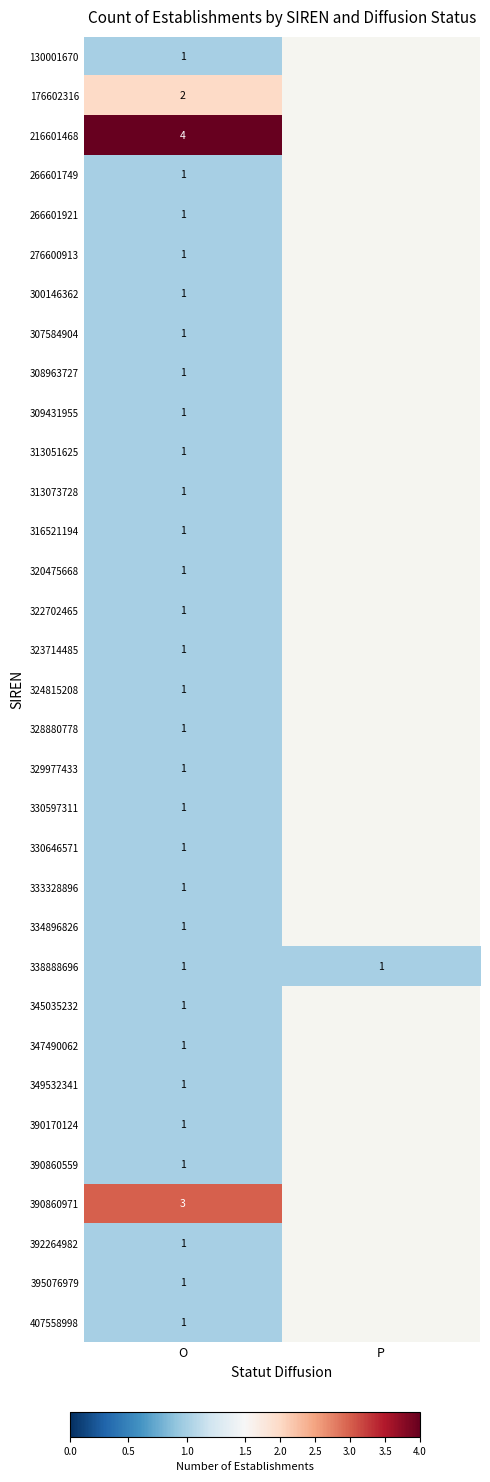

What is the spread (max minus min) of values at O?

3